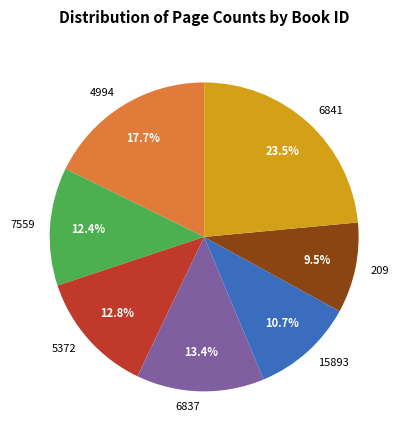

Is 4994 the majority of the pie?

No